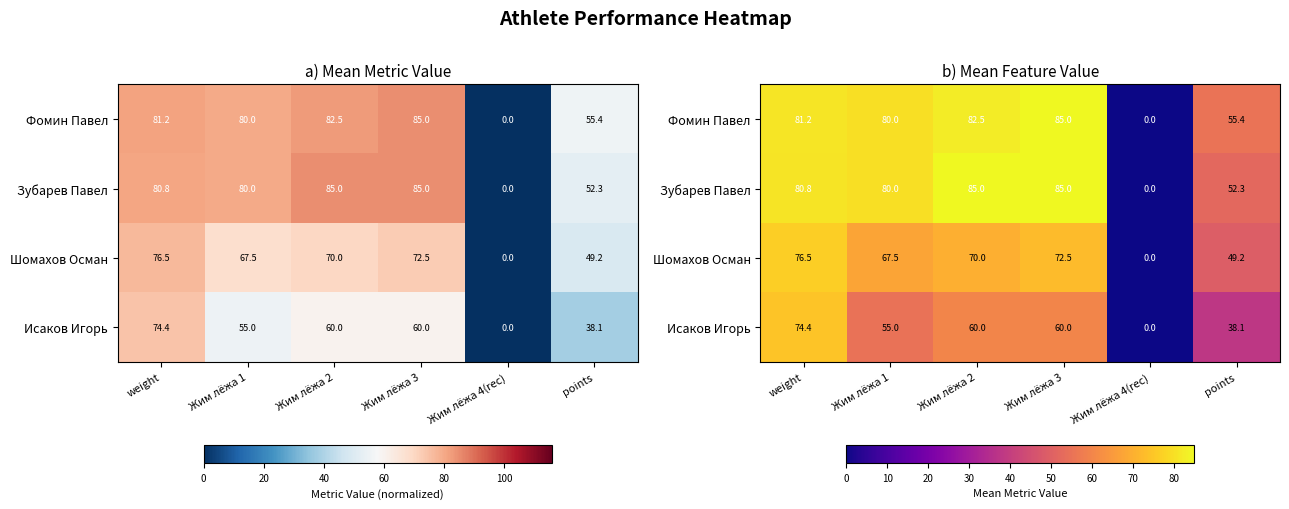

At points, list the series in order from largest to smallest.

Фомин Павел, Зубарев Павел, Шомахов Осман, Исаков Игорь